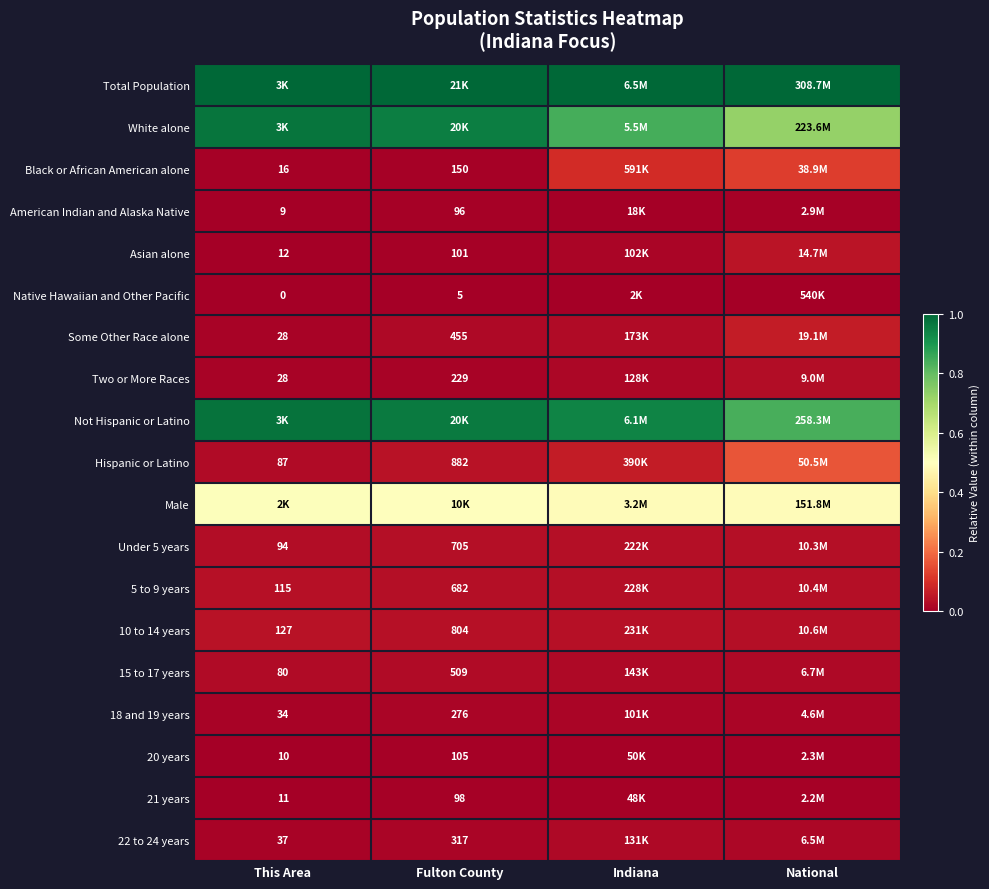

Is the value of Native Hawaiian and Other Pacific at This Area greater than the value of 18 and 19 years at Fulton County?

No